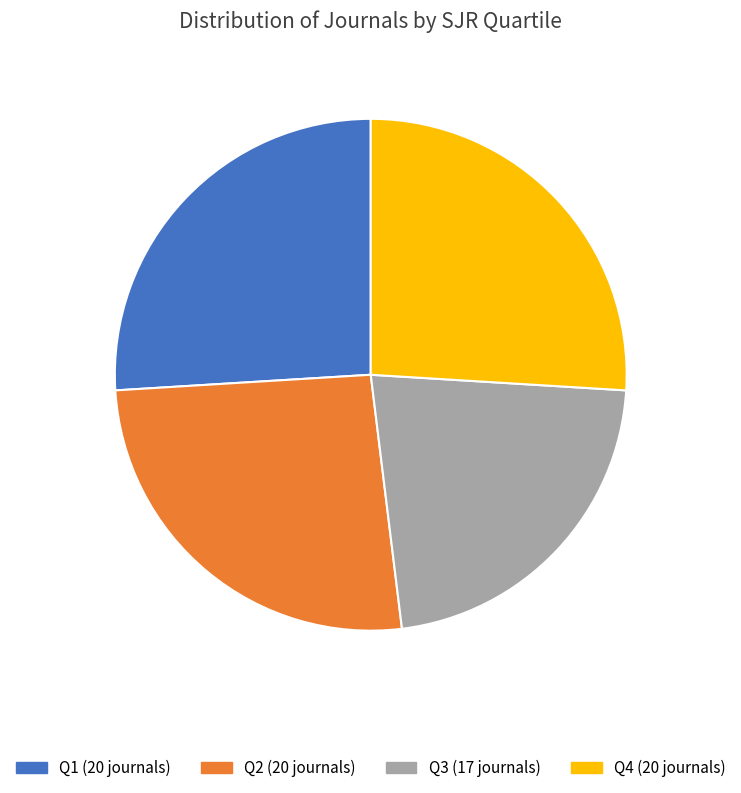

Is the sum of Q2 and Q3 greater than half?

No